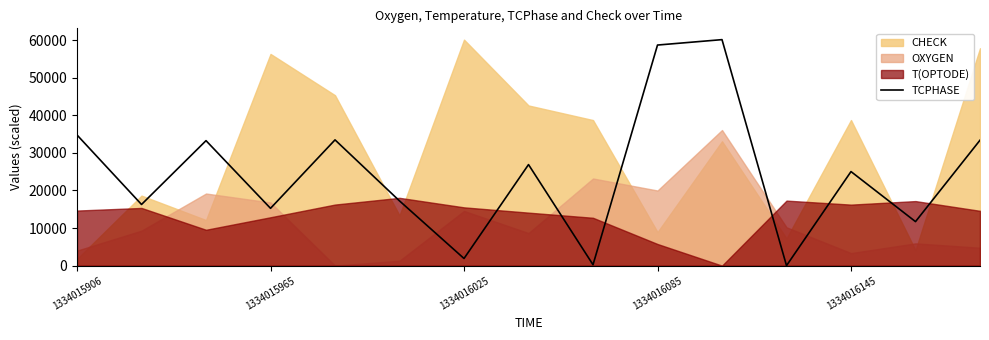

Does the chart have visible grid lines?

No